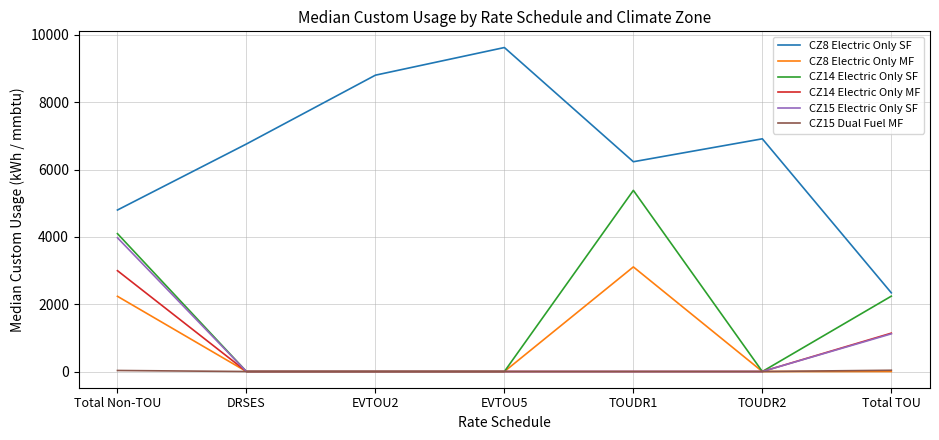

What is the approximate value of CZ8 Electric Only SF at DRSES?

6758.0